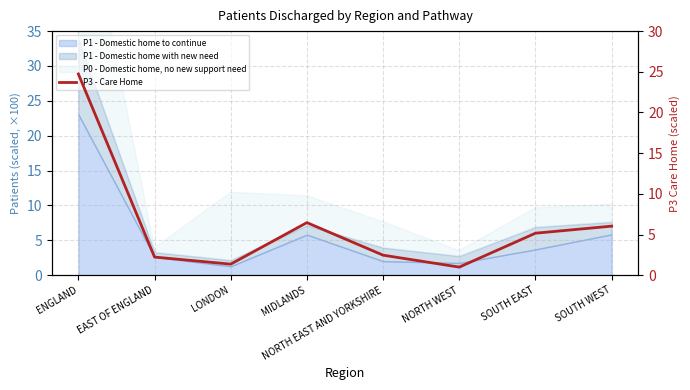

Count the number of categories in the chart.

8